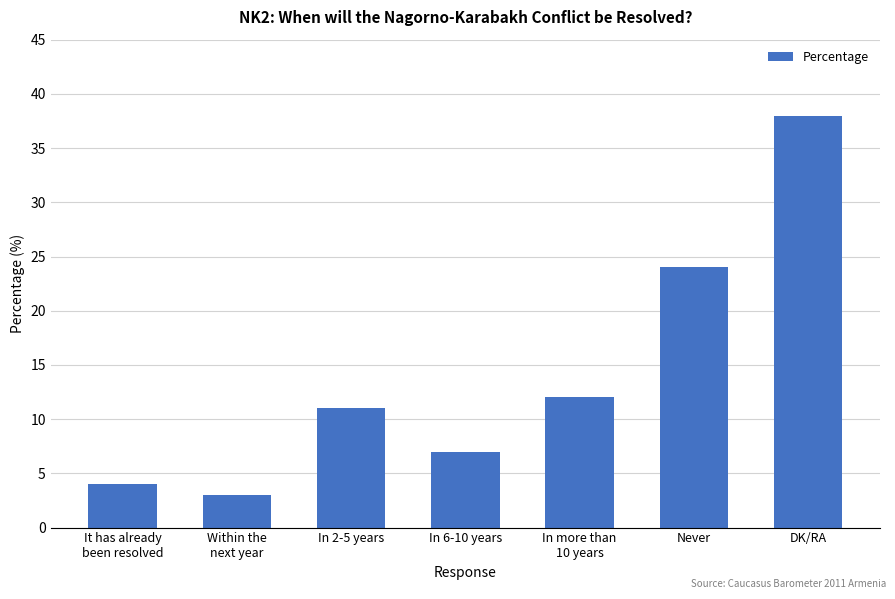

Reading right to left, extract all data points from this chart.

DK/RA=38	Never=24	In more than
10 years=12	In 6-10 years=7	In 2-5 years=11	Within the
next year=3	It has already
been resolved=4